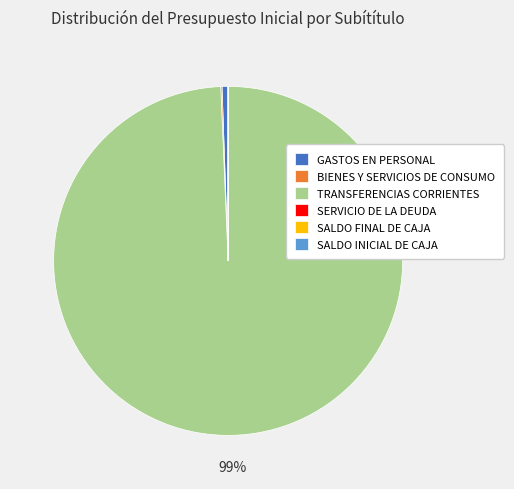

What is the largest slice in the pie chart?

TRANSFERENCIAS CORRIENTES